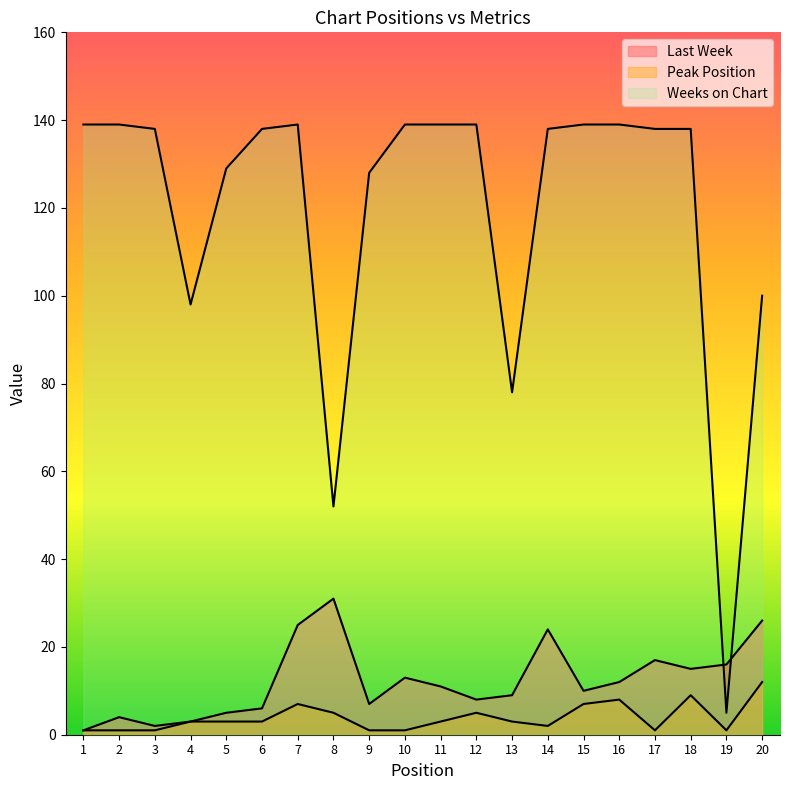

Which category has the lowest value in the Weeks on Chart series?

19